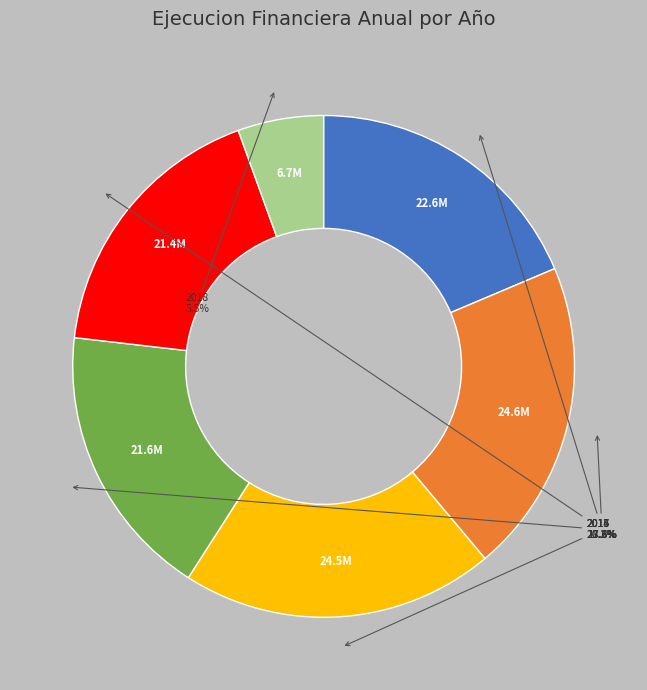

To the nearest percent, what is the difference between the largest and smallest slice percentages?

15%